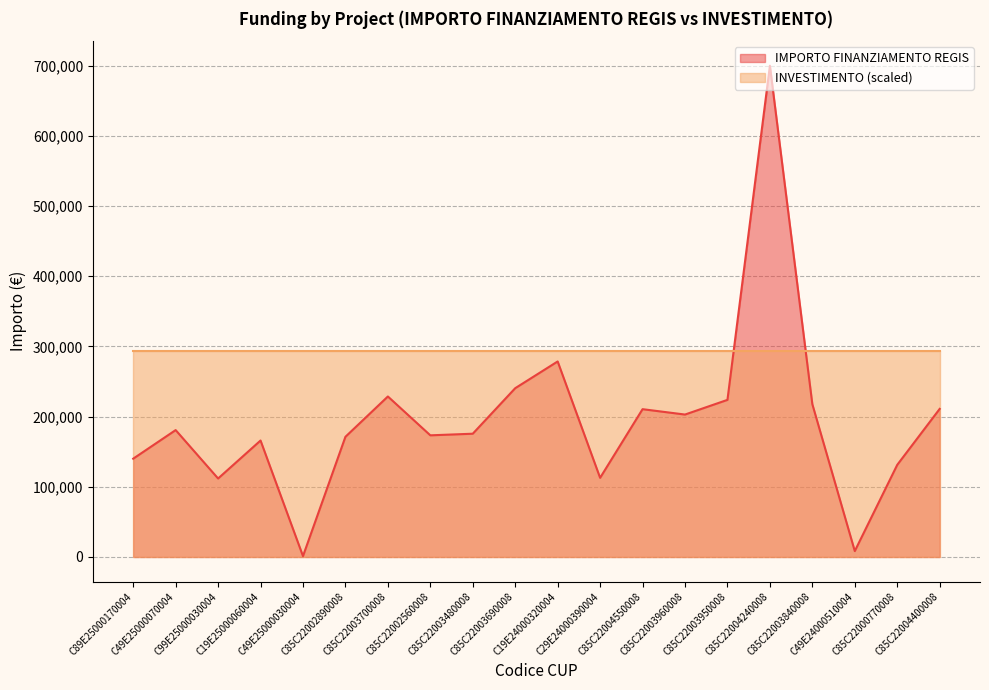

The chart shows a value of 68012.8 at C29E24000390004. True or false?

False